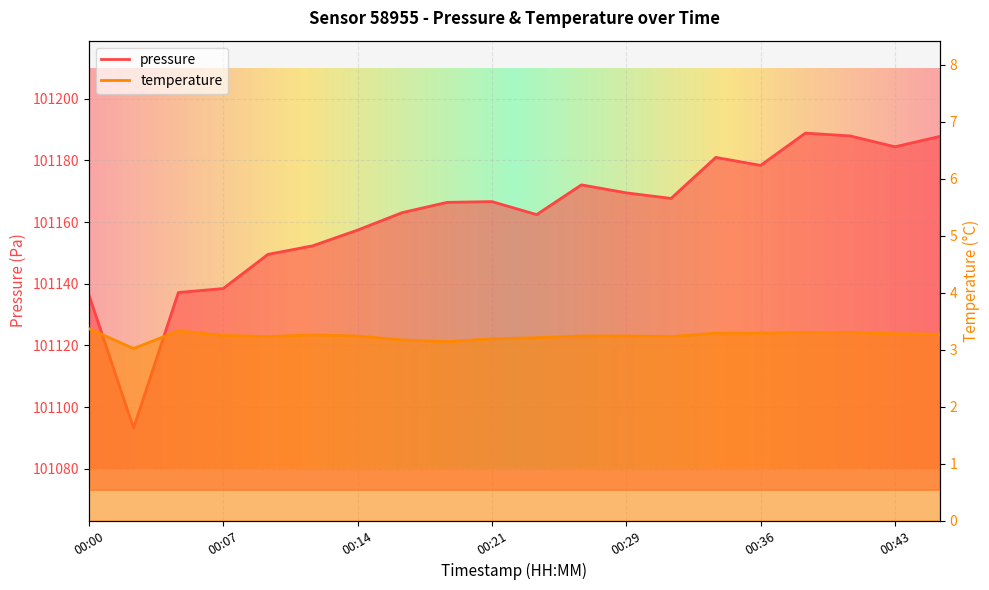

What is the spread (max minus min) of values at 00:43?

101181.2